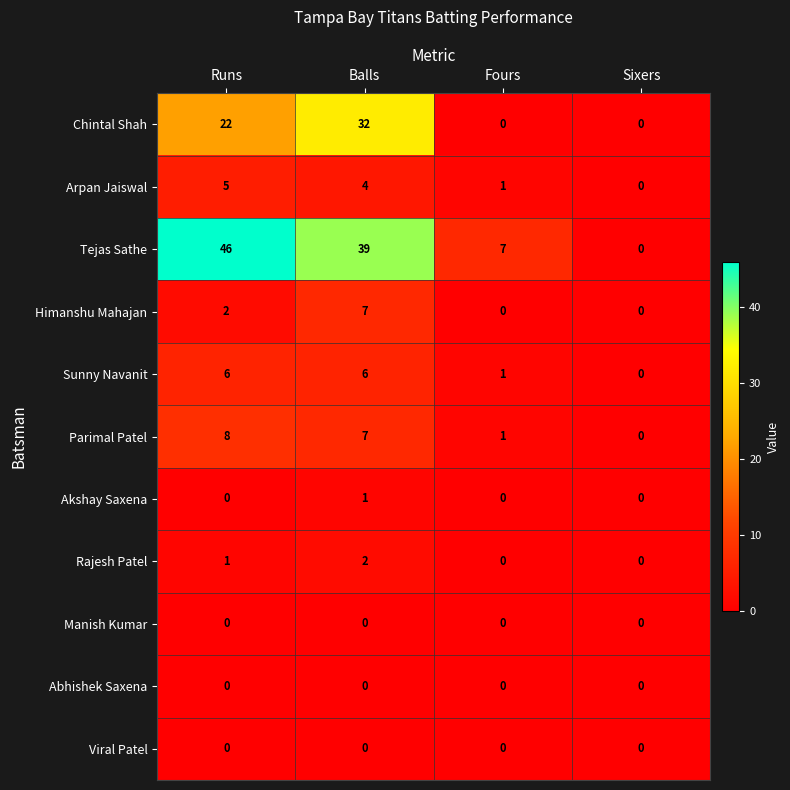

The value of Manish Kumar at Balls is 0. True or false?

True